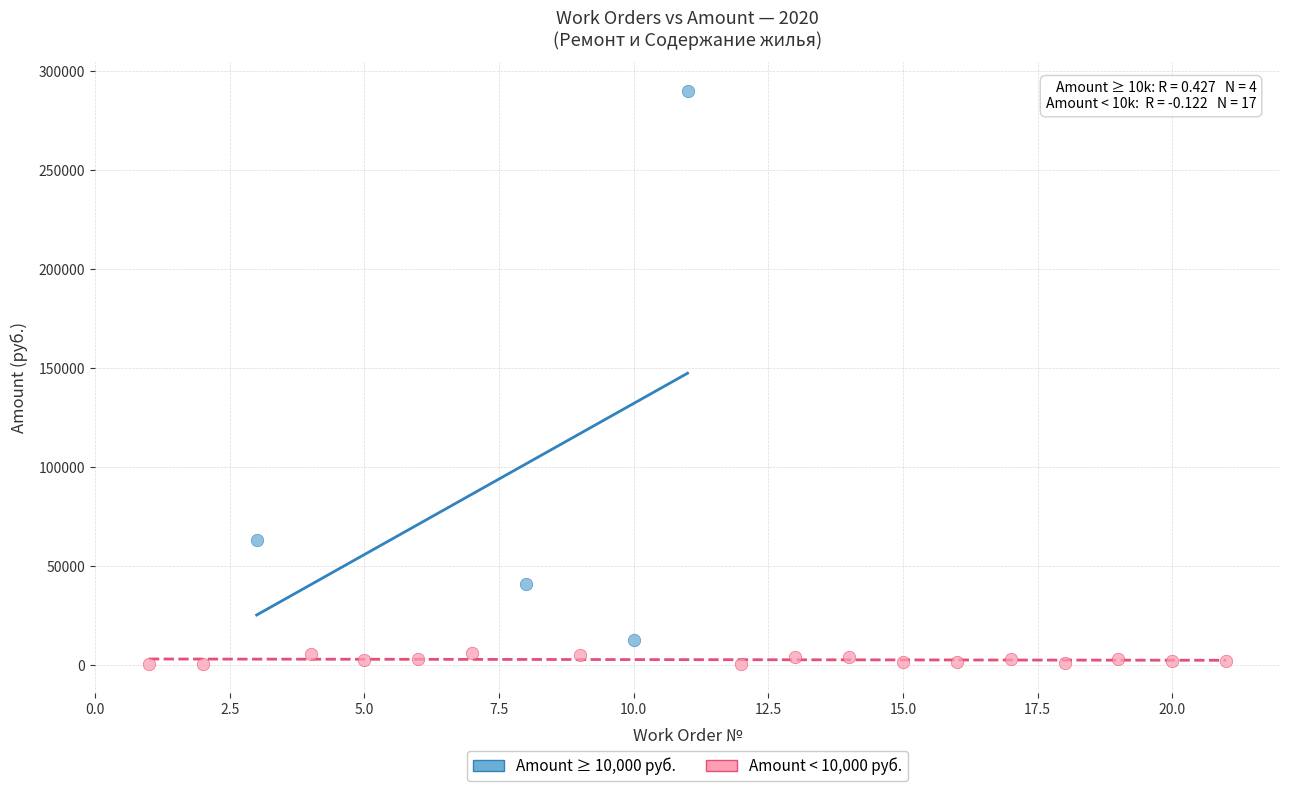

Which series reaches the minimum Y coordinate?

Amount < 10,000 руб.